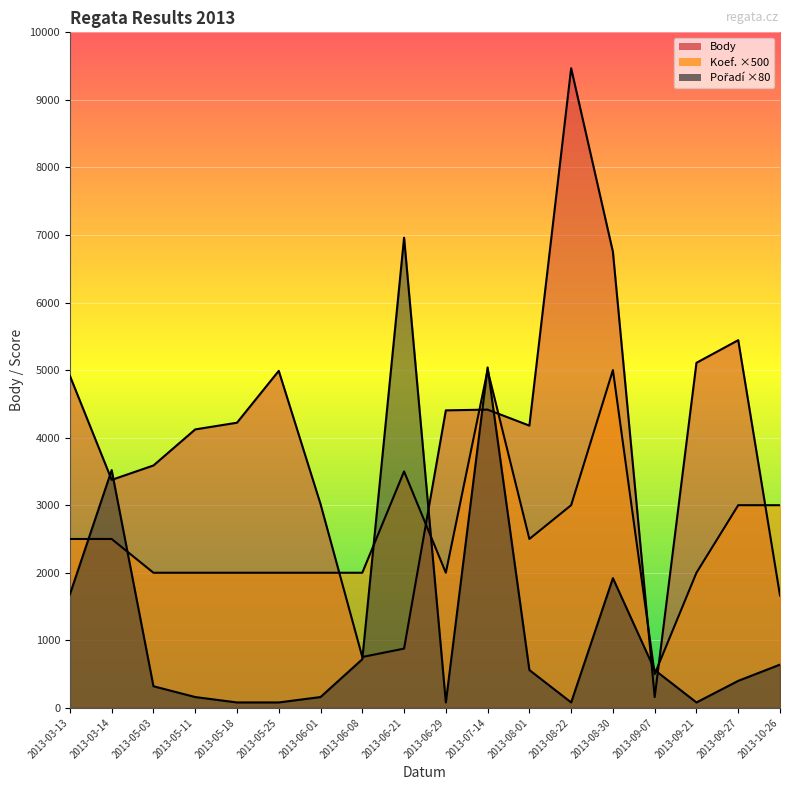

What are all the series names shown in the legend?

Body, Koef., Pořadí